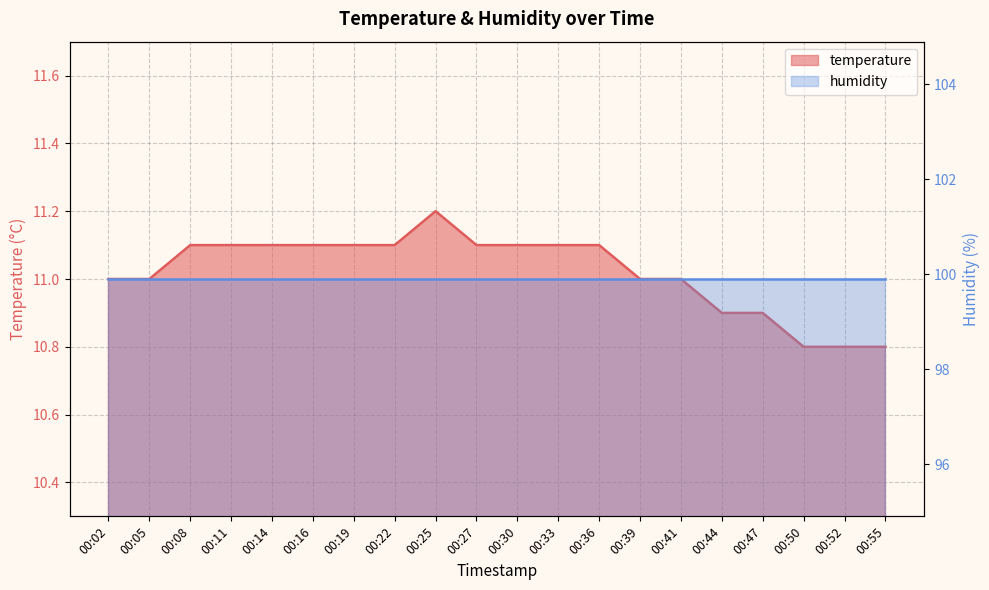

How many values are between 11 and 12?

15